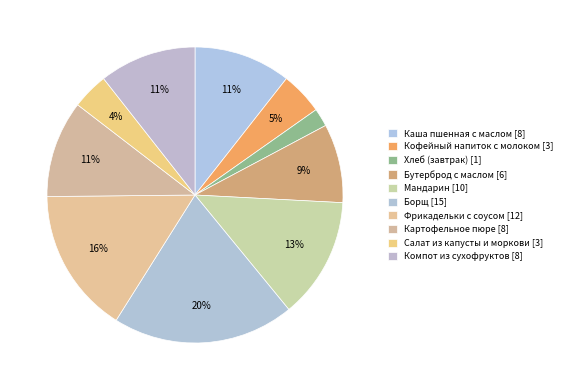

How many slices are in this pie chart?

10